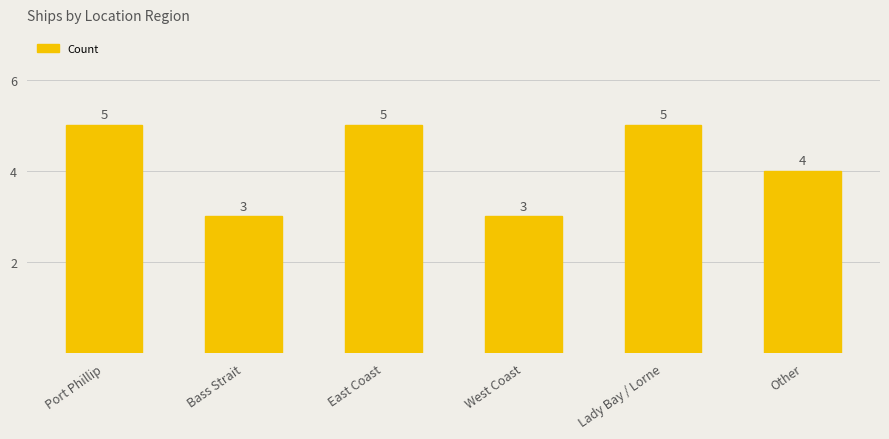

The value at West Coast is 2. True or false?

False